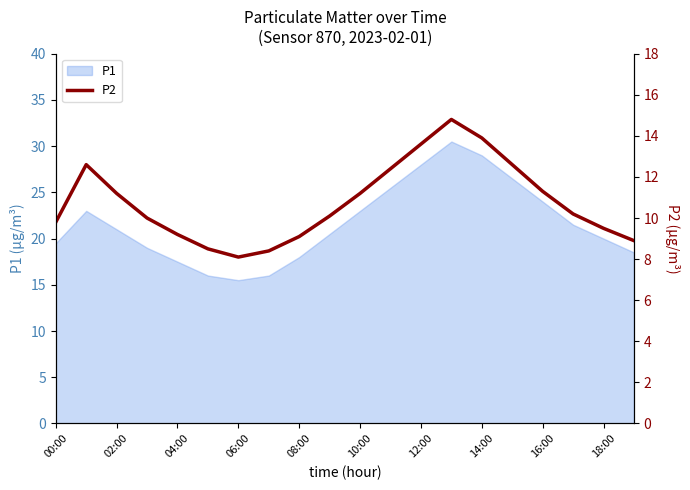

What is the minimum value for P1?

15.5